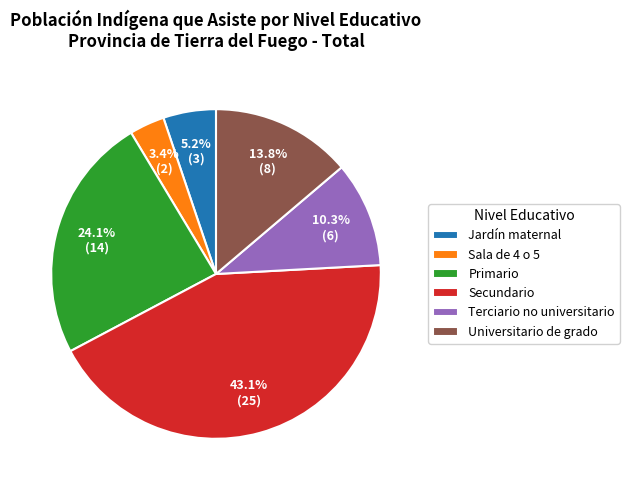

Does any single category account for the majority?

No